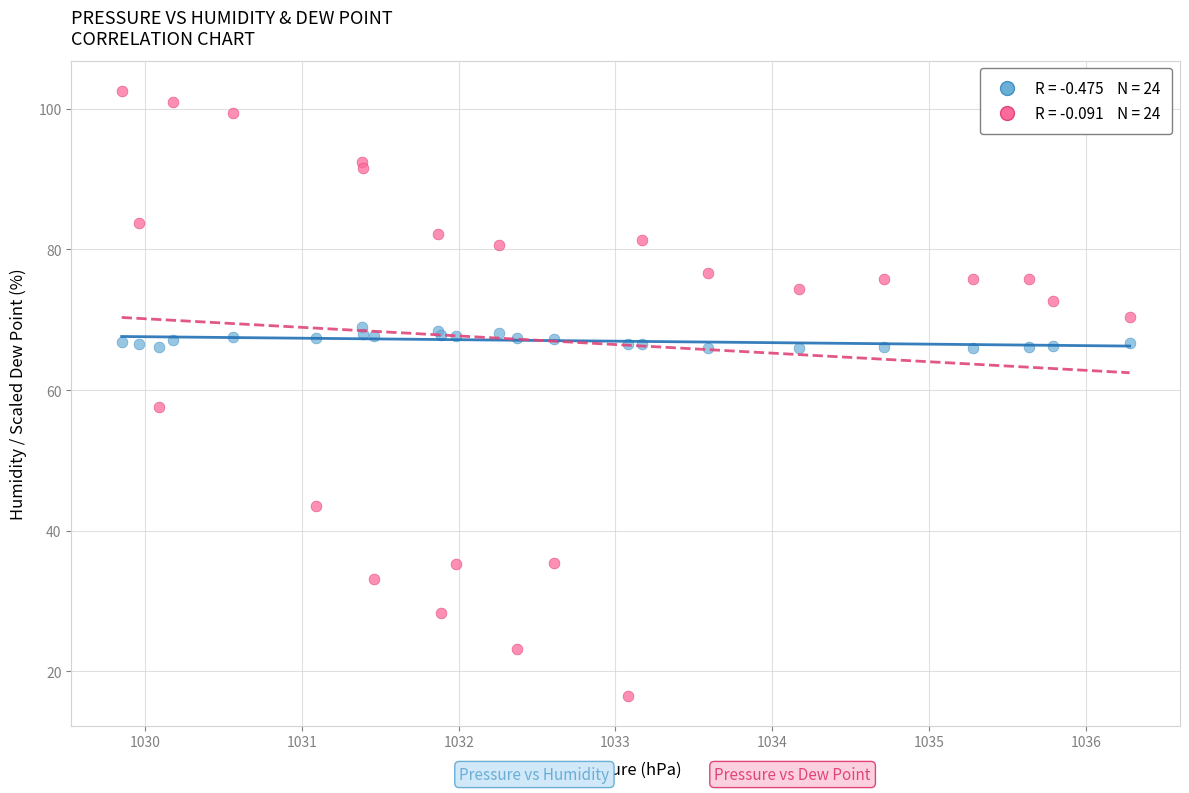

Across all series, what Y value is closest to 59?

57.6